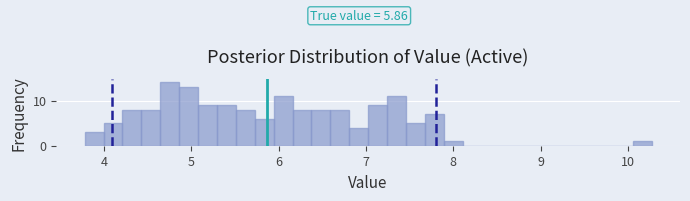

Around what value on the x-axis is the tallest bar? Give the approximate position of its centre, as read against the axis.

4.8